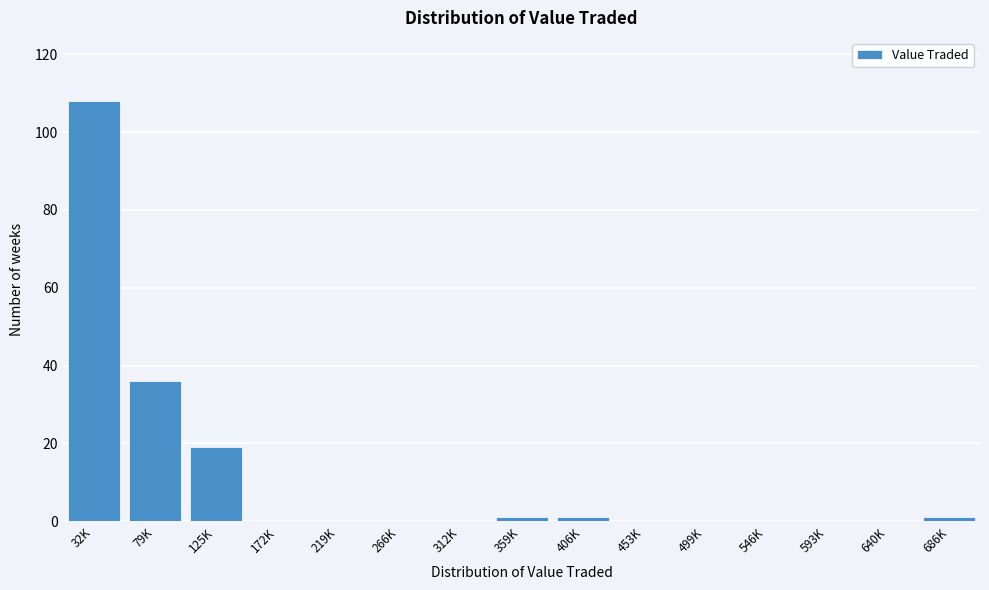

Reading left to right, what are all the values shown in this chart?

32K=108	79K=36	125K=19	172K=0	219K=0	266K=0	312K=0	359K=1	406K=1	453K=0	499K=0	546K=0	593K=0	640K=0	686K=1